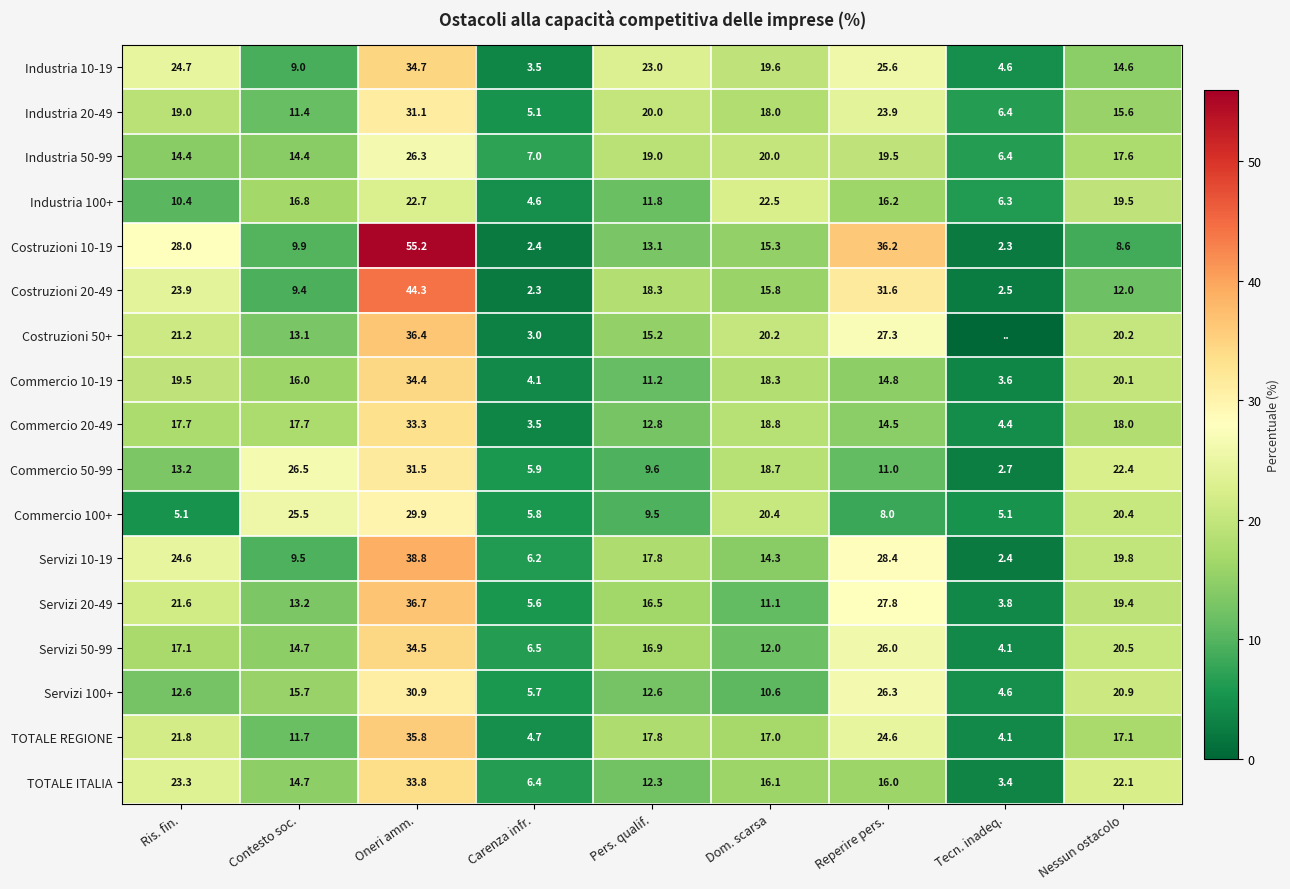

What is the maximum value for Commercio 20-49?

33.3